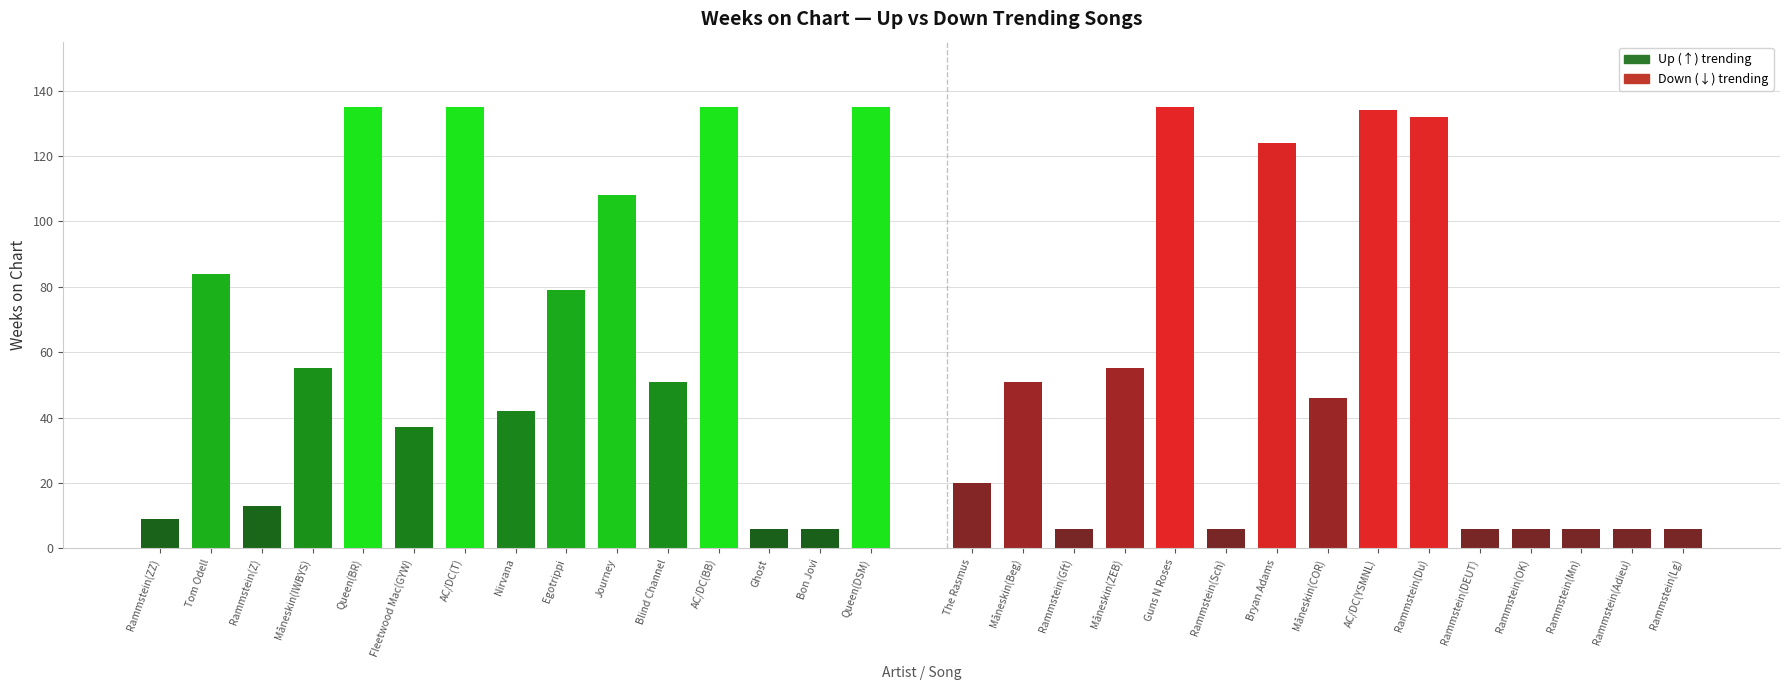

Which series changed the most between Måneskin(IWBYS) and Nirvana?

Up (↑)